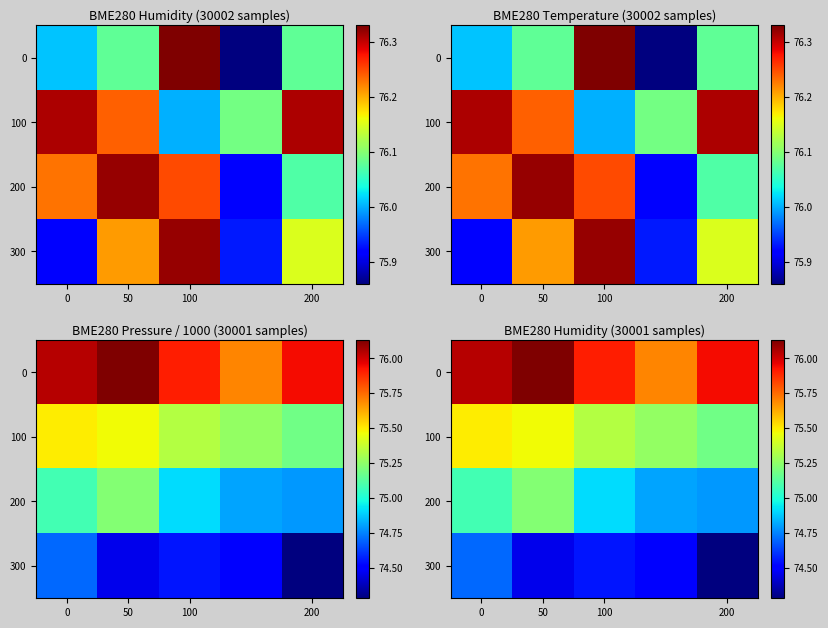

How many 100 values are between 75 and 76?

5